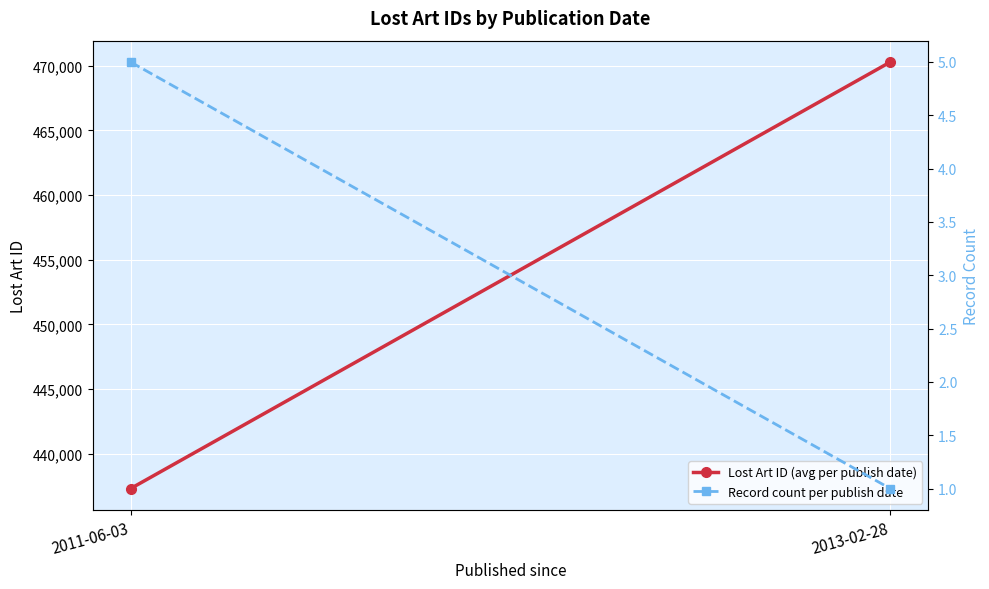

Reading left to right, extract all data points from this chart.

Lost Art ID (avg per publish date): 2011-06-03=437285.4	2013-02-28=470301.0
Record count per publish date: 2011-06-03=5.0	2013-02-28=1.0